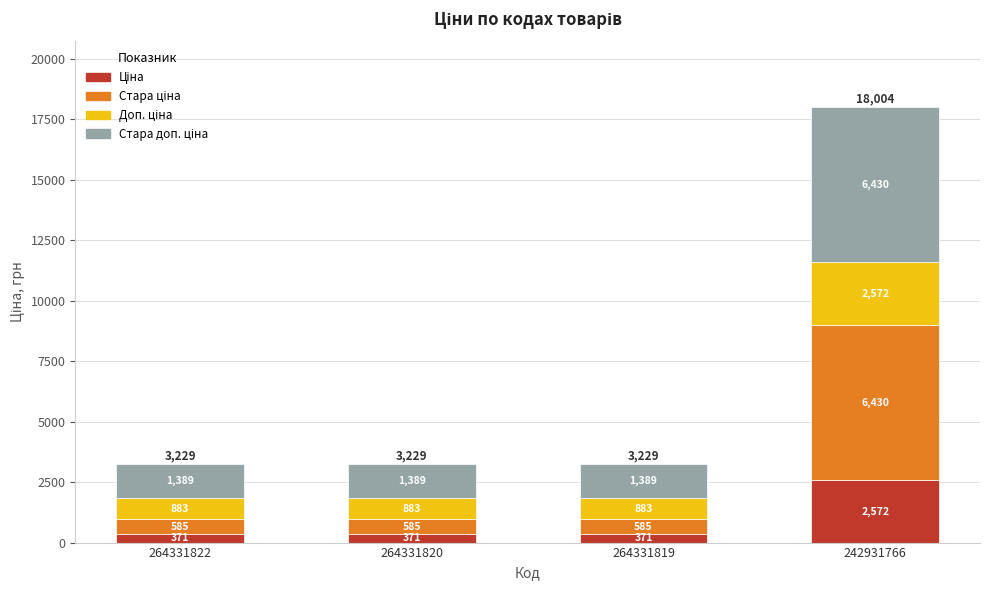

Are the bars horizontal?

No